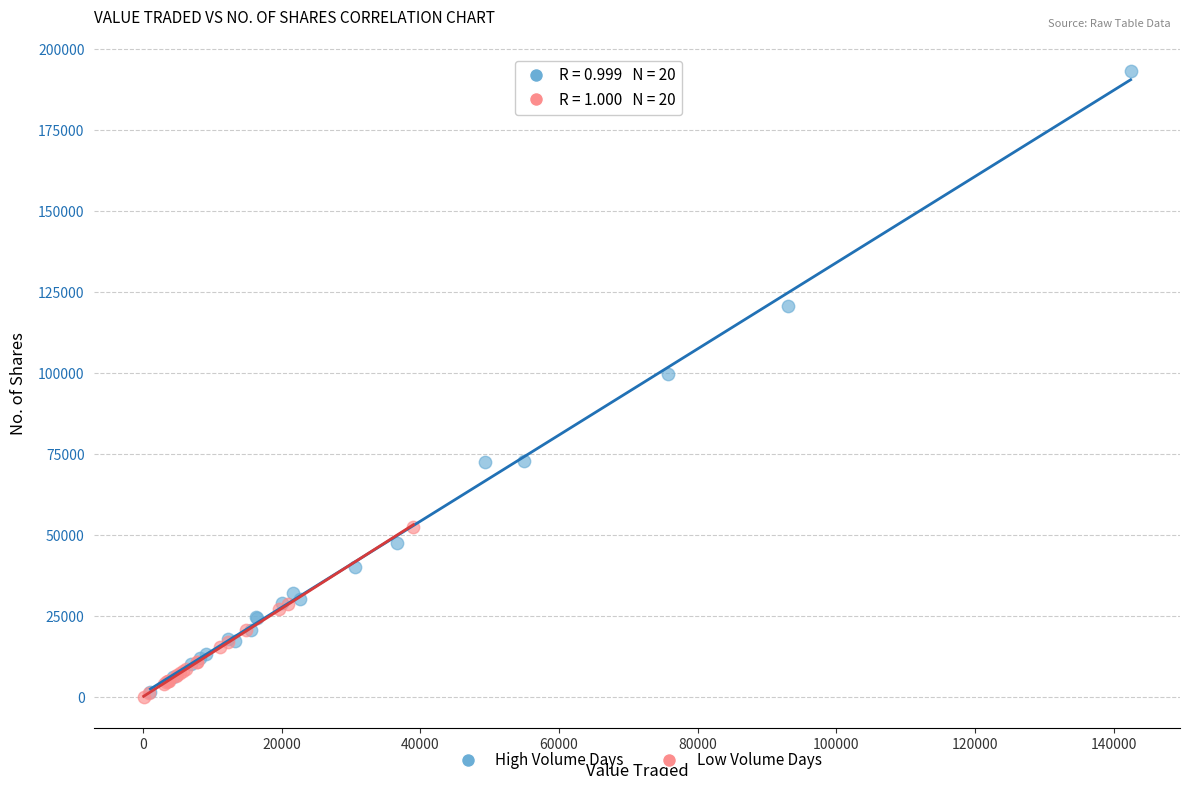

Which series reaches the maximum Y coordinate?

High Volume Days